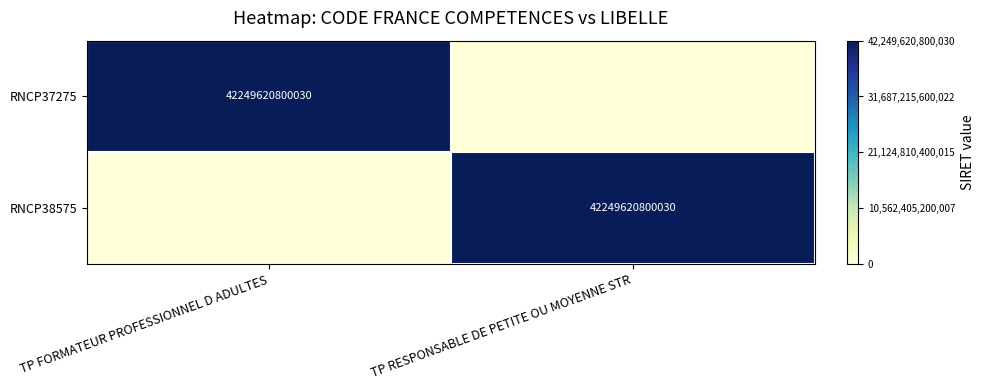

At how many categories does at least one series exceed 0?

2